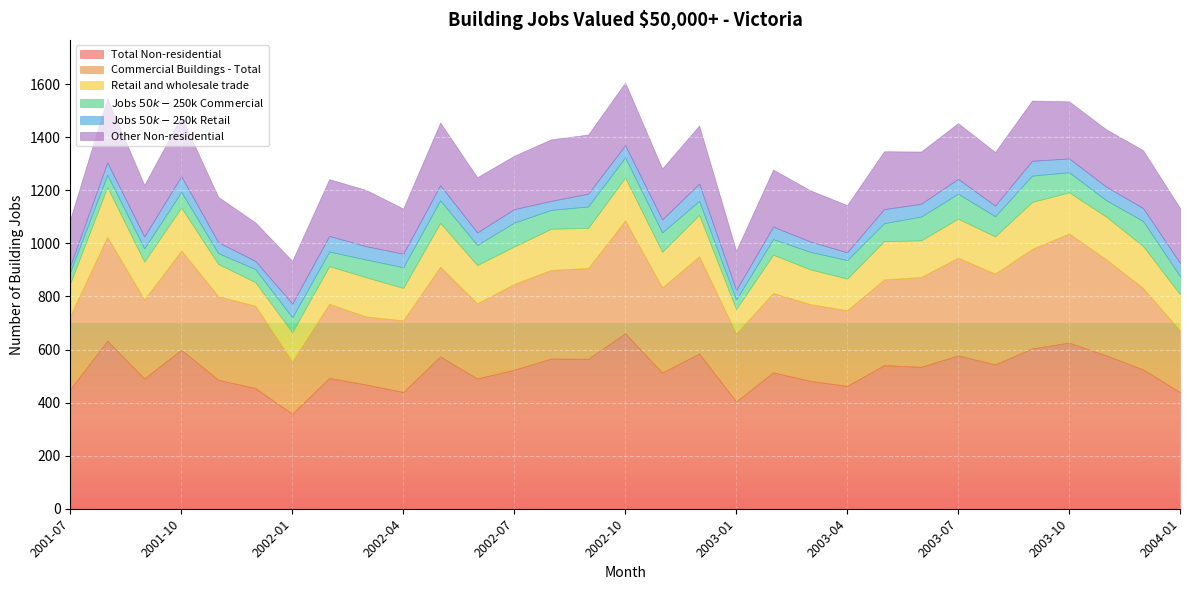

List the series in order of their peak value, highest first.

Total Non-residential, Commercial Buildings - Total, Other Non-residential, Retail and wholesale trade, Jobs $50k-$250k Commercial, Jobs $50k-$250k Retail